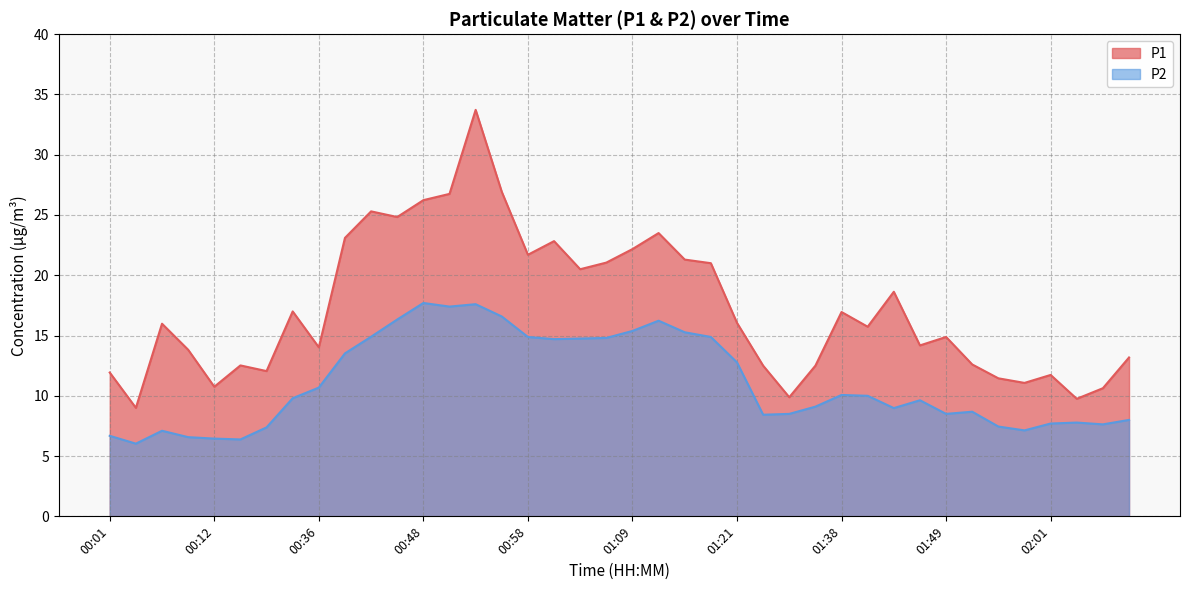

True or false: P1 has more than 1 points higher than both neighbors.

True